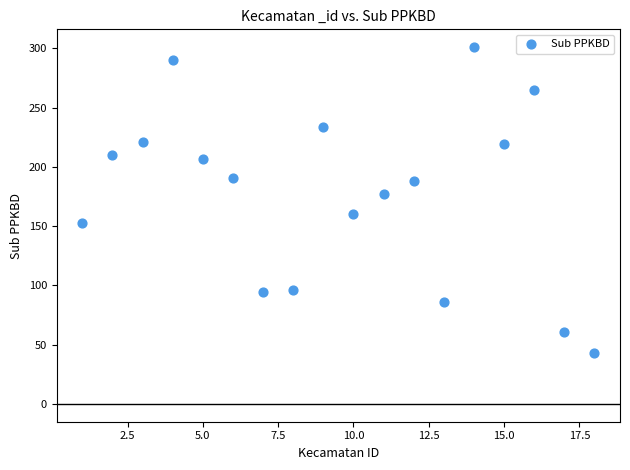

What is the range of X values (max minus min)?

17